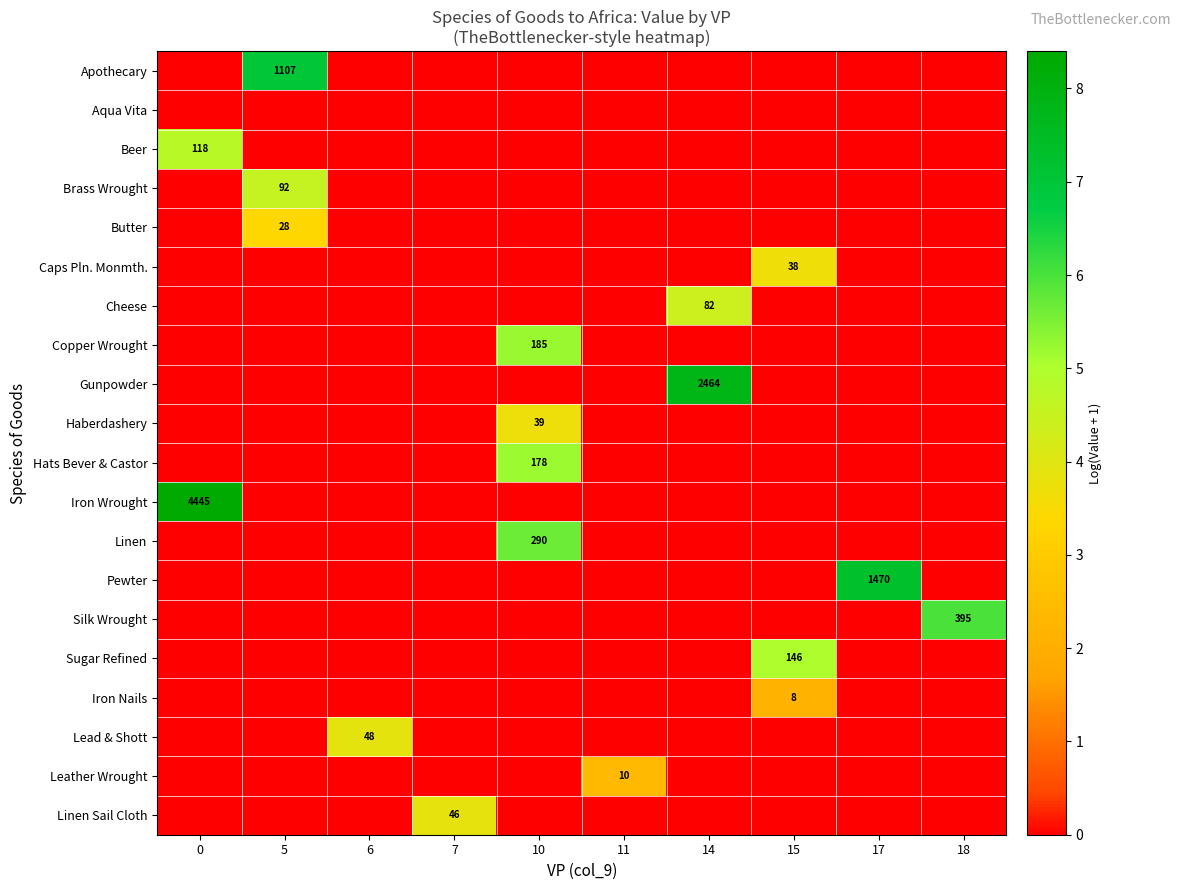

Is the value of Iron Nails at 15 greater than the value of Apothecary at 5?

No